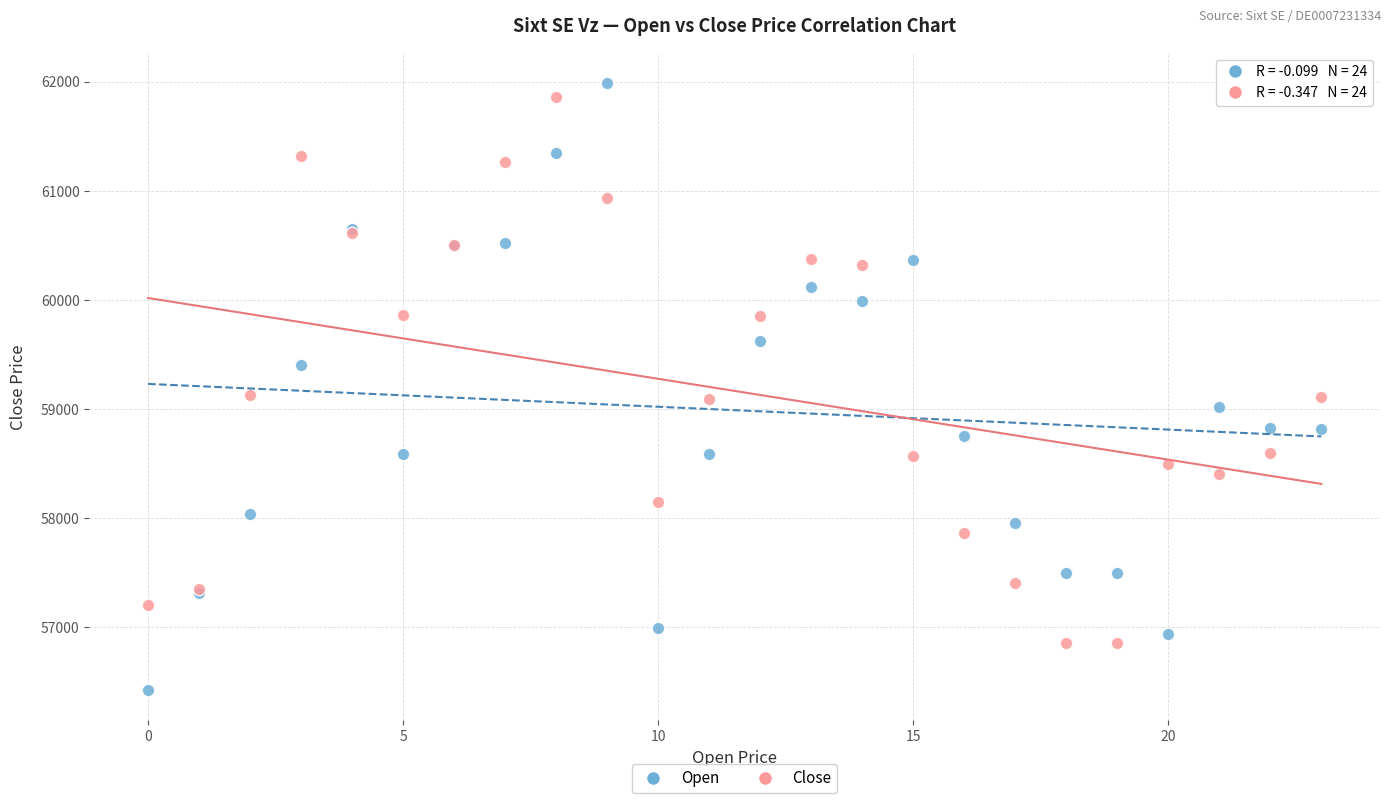

Which series has the largest Y range (max minus min)?

Open